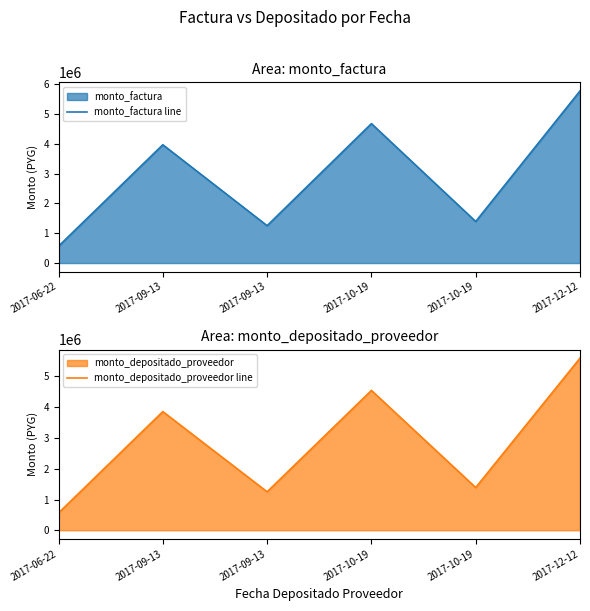

At which category does monto_factura line reach its first local peak?

2017-09-13